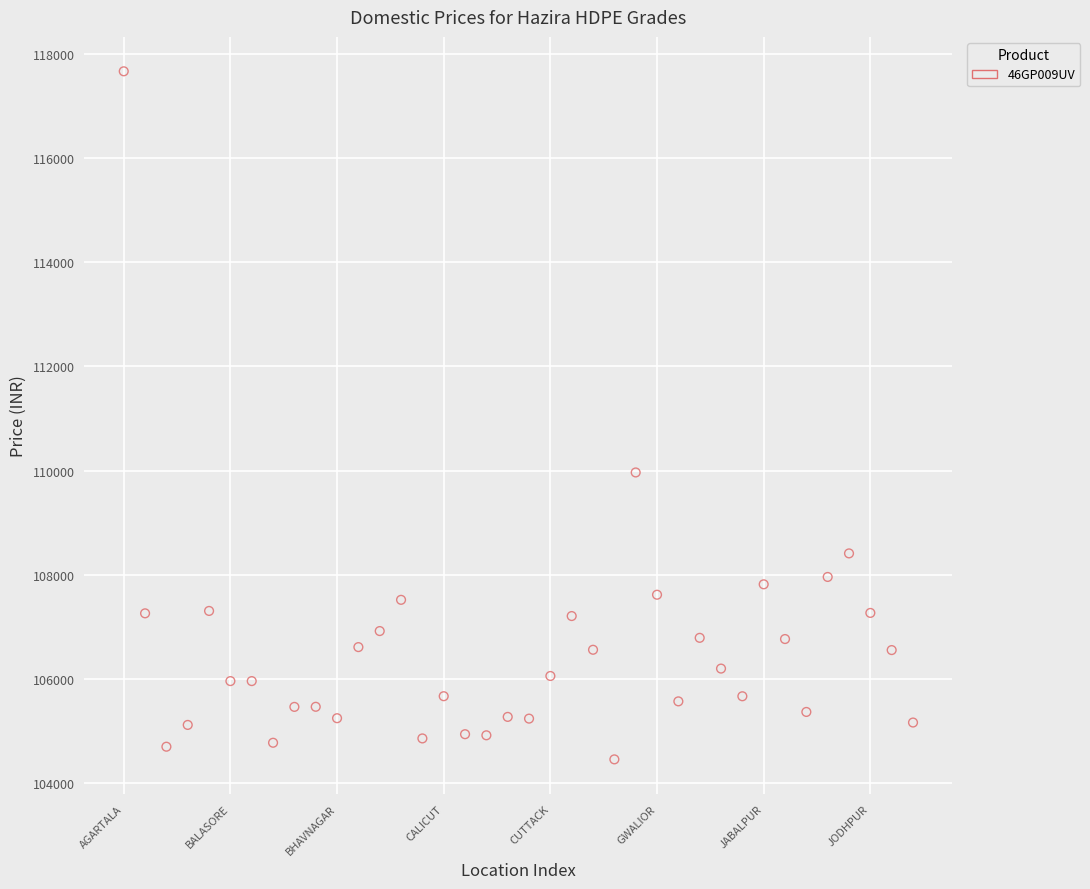

What is the range of Y values (max minus min)?

13202